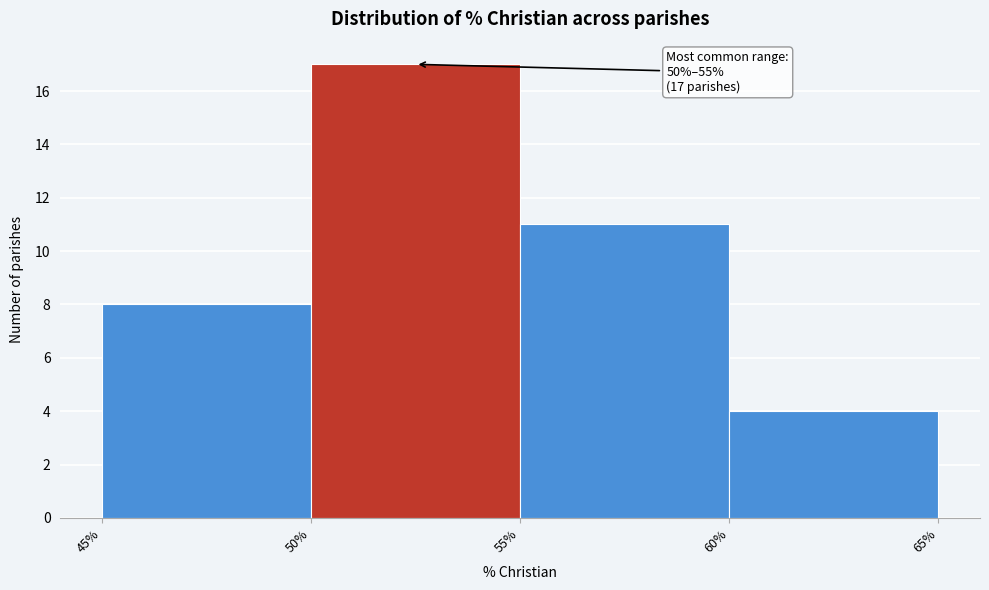

Over which range of the x-axis is the bar tallest?

50% to 55%